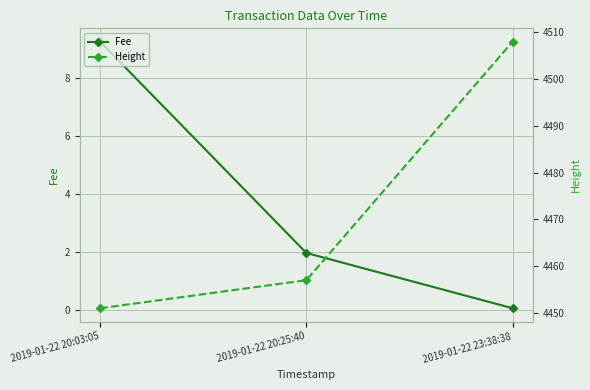

How many values in the Fee series are below 1?

1